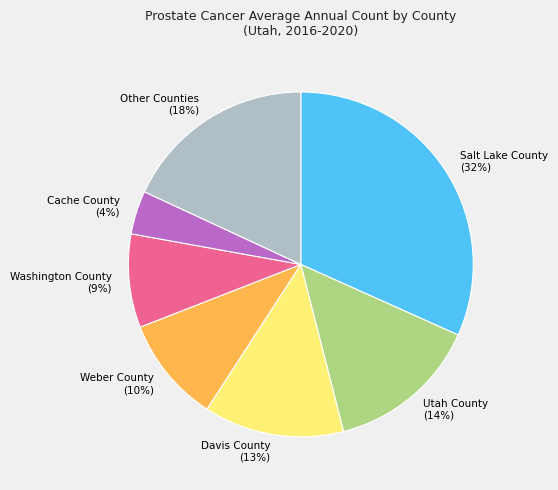

How many slices are in this pie chart?

7